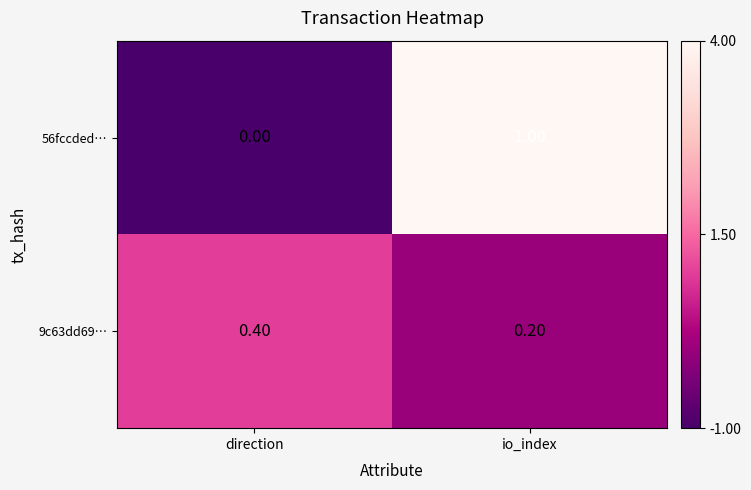

What is the sum of all 56fccded… values?

1.0